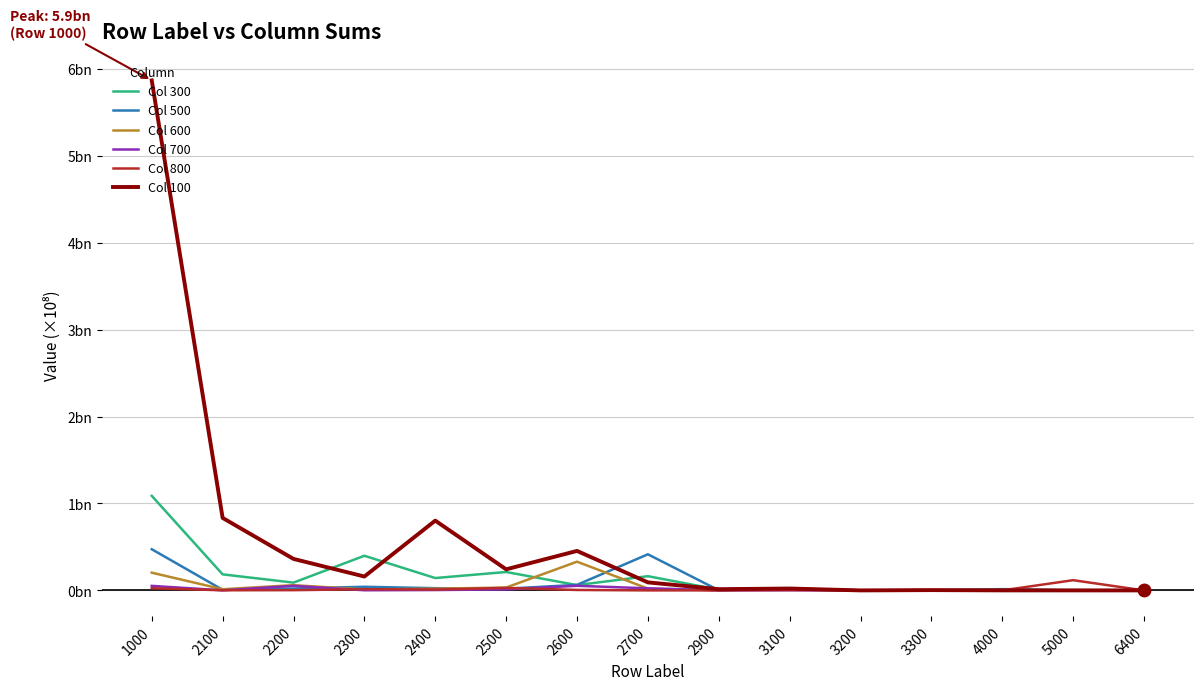

True or false: Col 500 has a value of 0.5 at 1000.

True